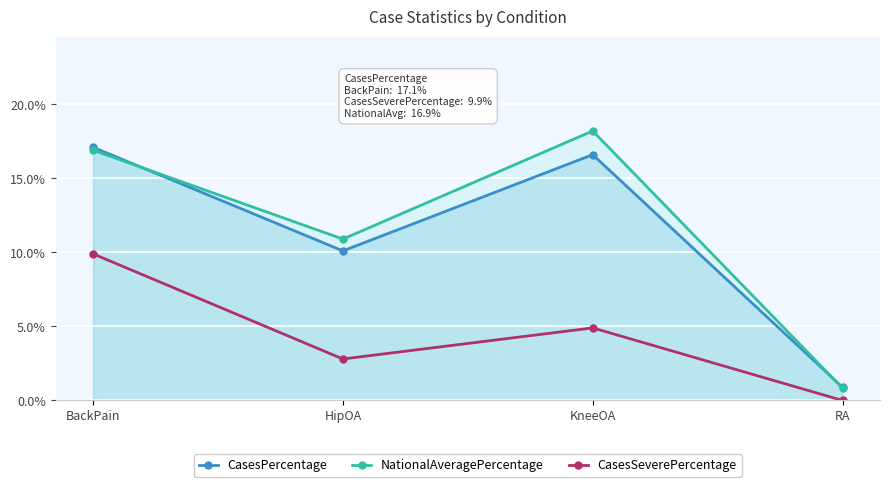

At which category does NationalAveragePercentage reach its first local peak?

KneeOA